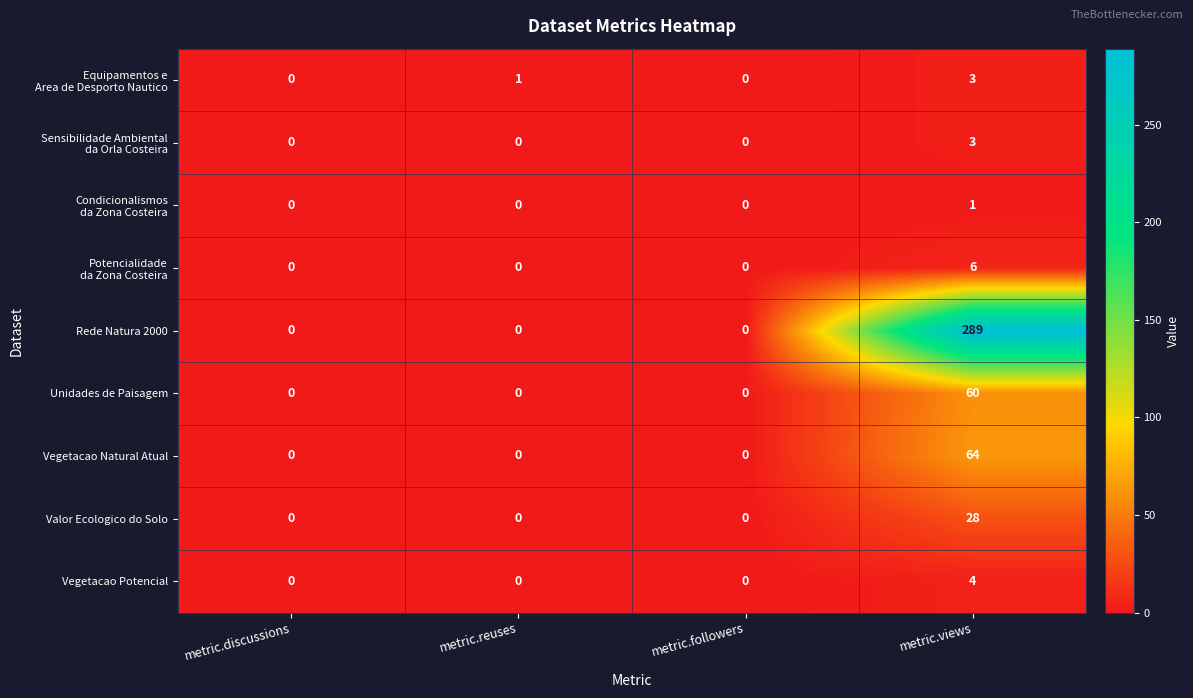

Which series has the largest range (max minus min)?

Rede Natura 2000